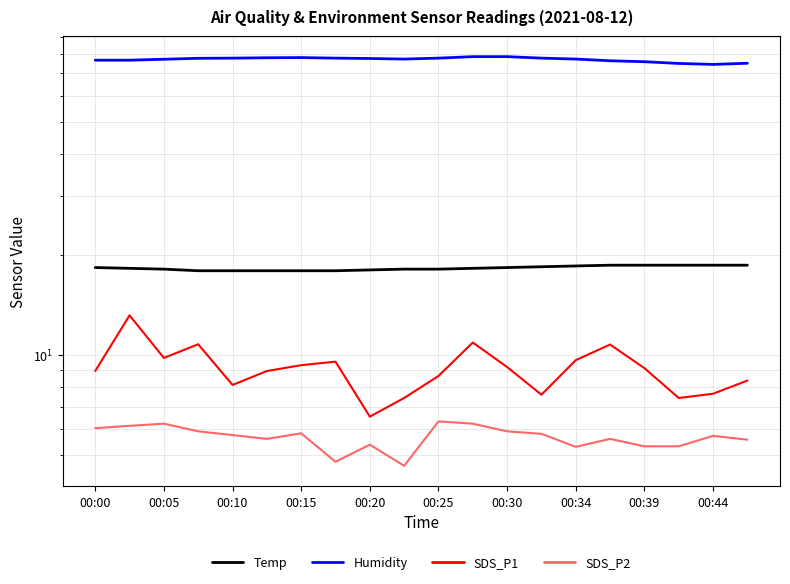

What are all the series names shown in the legend?

Temp, Humidity, SDS_P1, SDS_P2